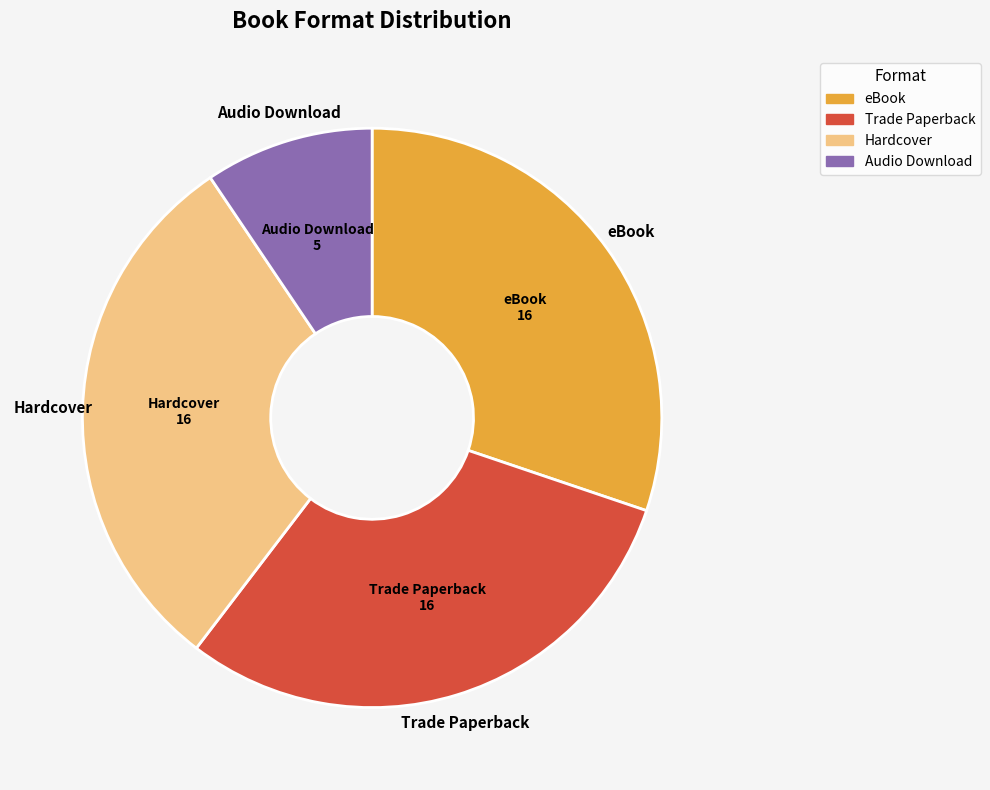

Does eBook represent more than half of the total?

No